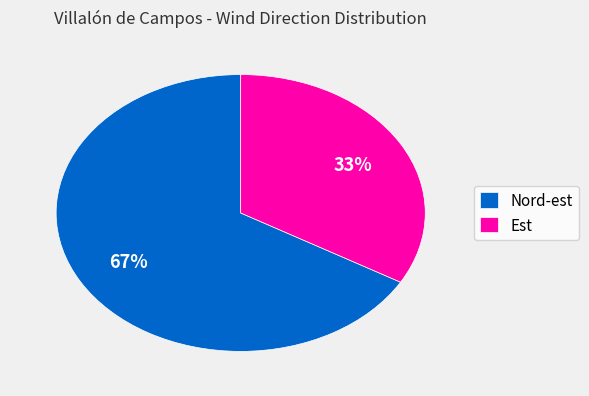

Which category has the biggest portion of the pie?

Nord-est